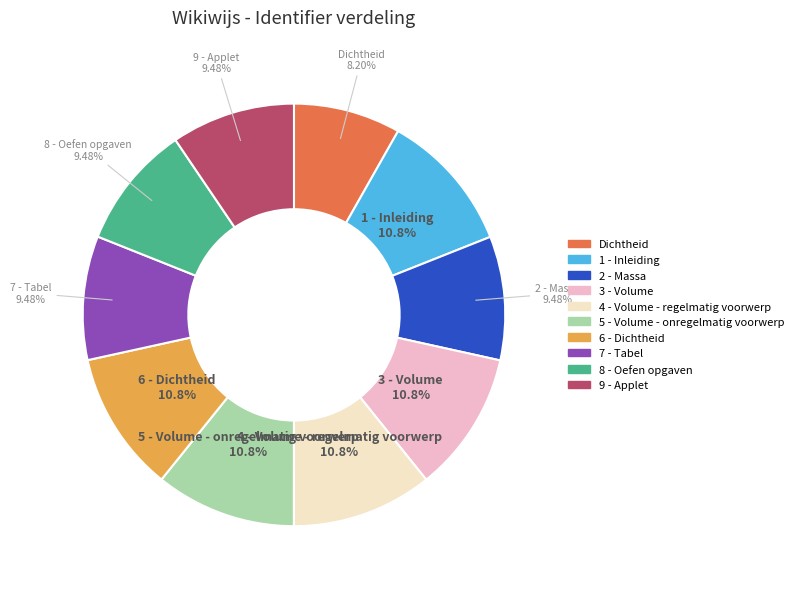

Does 4 - Volume - regelmatig voorwerp represent more than half of the total?

No